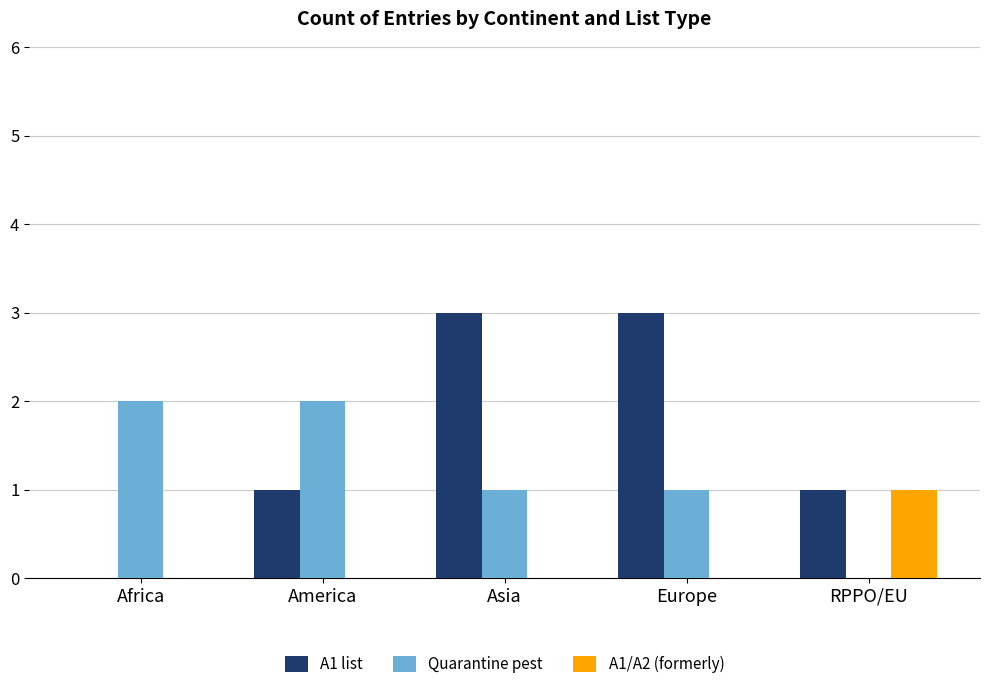

What is the total value across all series at America?

3